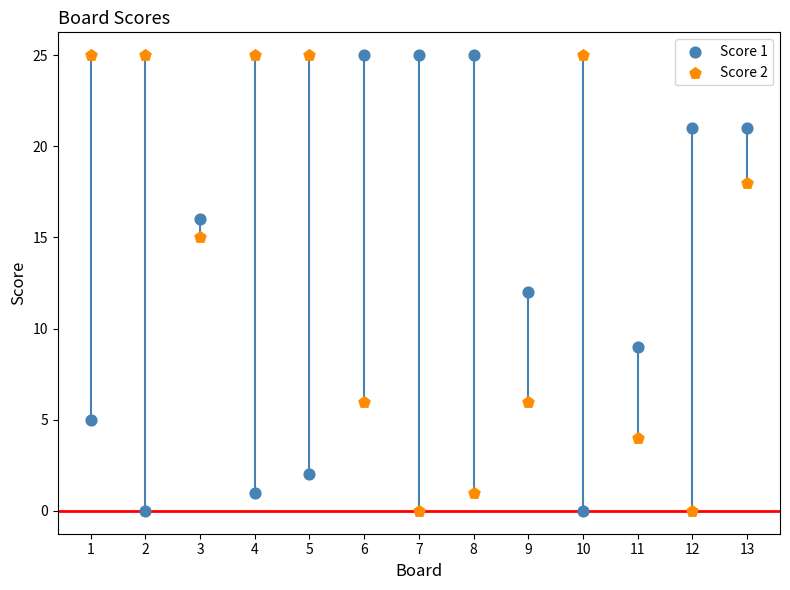

What is the X range (max minus min) for the scatter plot?

12